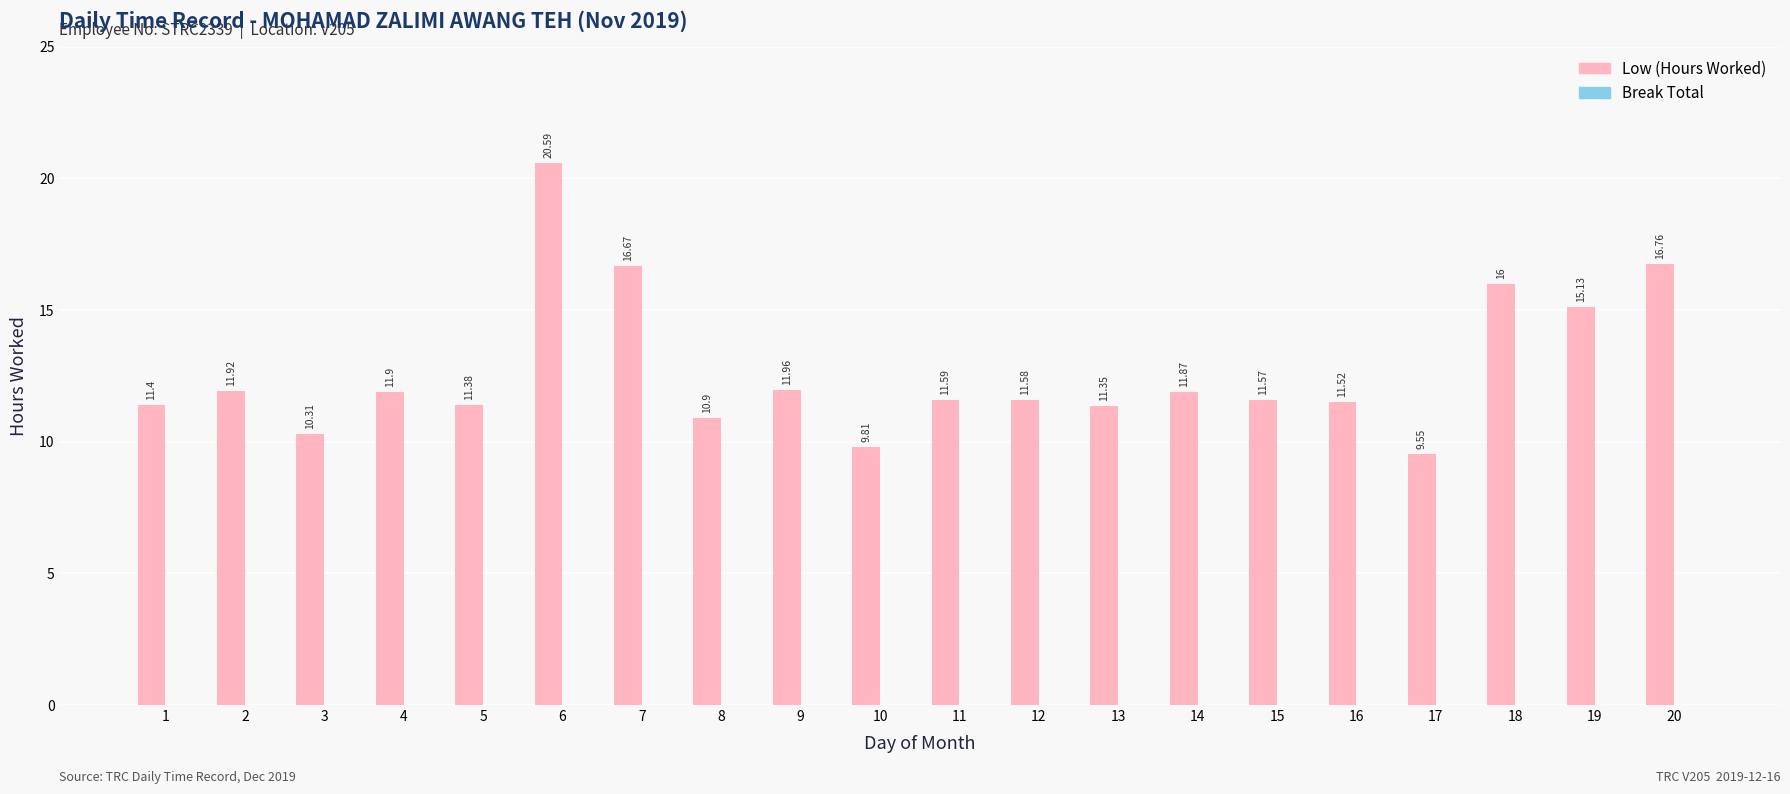

List the labels in order of value, largest first.

6, 20, 7, 18, 19, 9, 2, 4, 14, 11, 12, 15, 16, 1, 5, 13, 8, 3, 10, 17